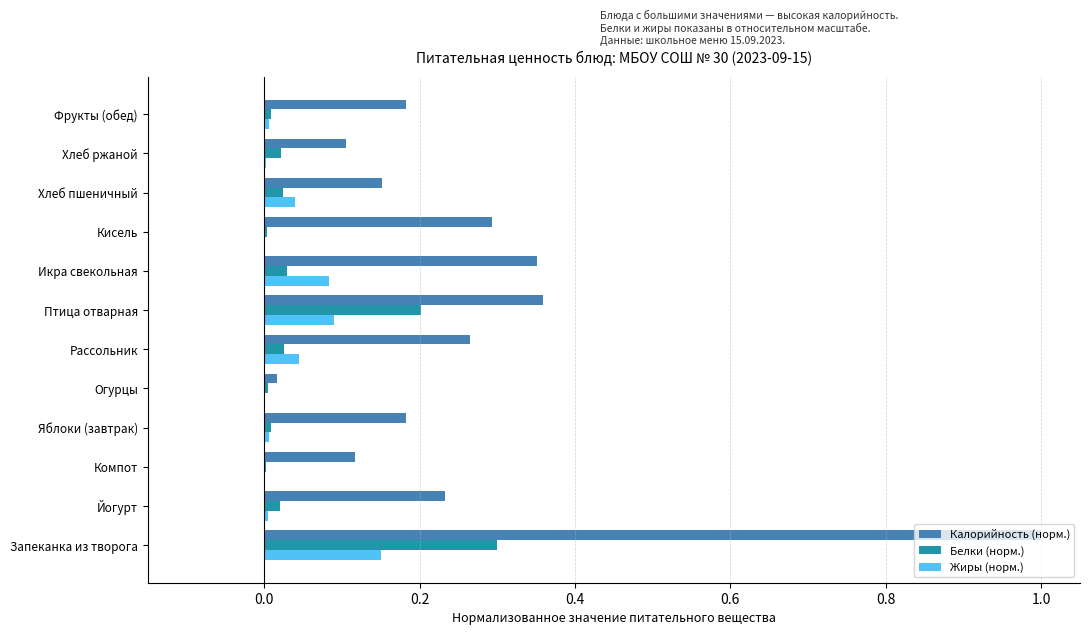

At which category is the sum across all series the highest?

Запеканка из творога